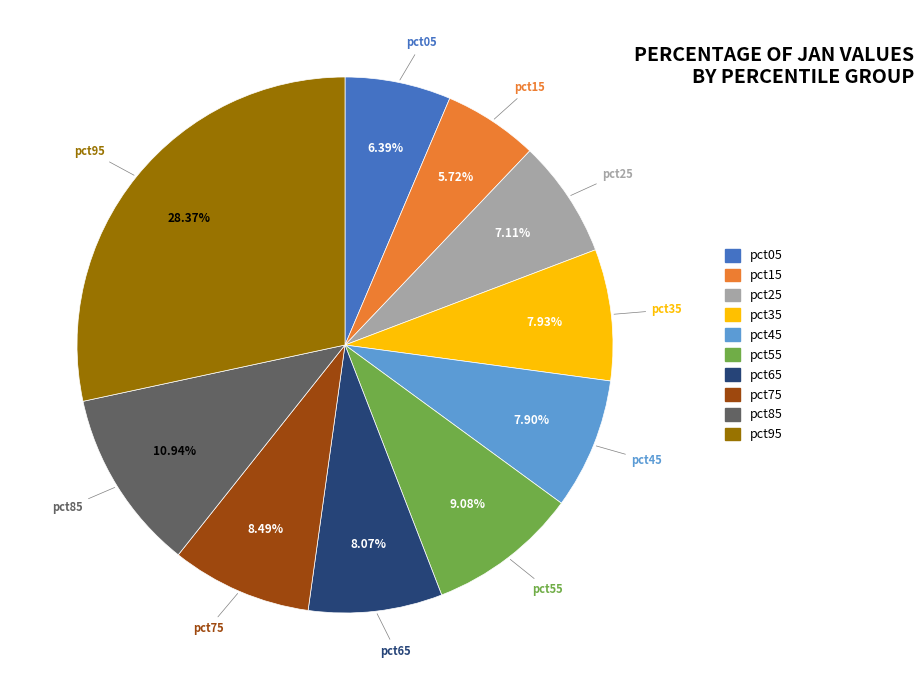

What is the smallest slice in the pie chart?

pct15